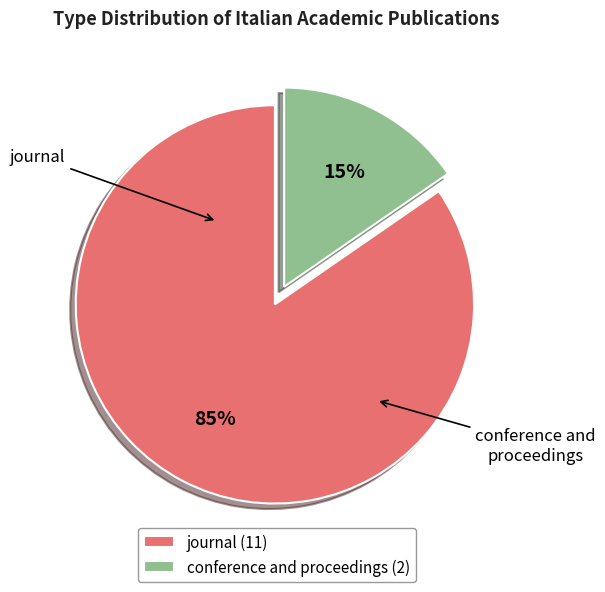

What portion of the pie excludes journal?

15.4%